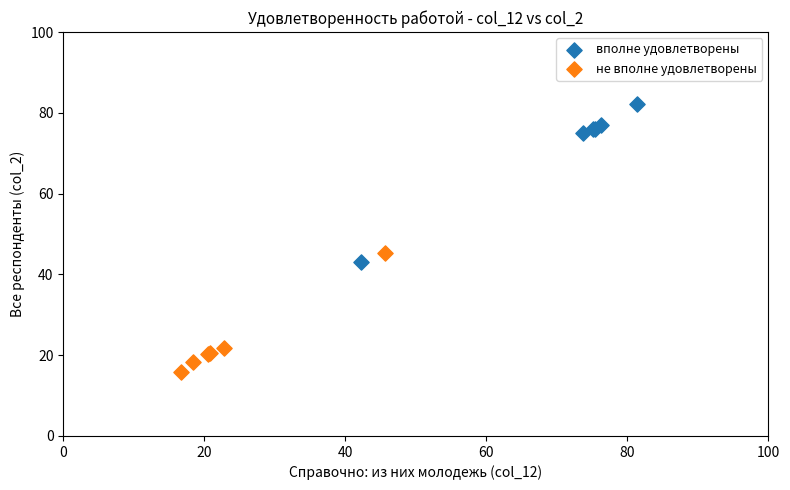

Which series has the widest spread of Y values?

вполне удовлетворены